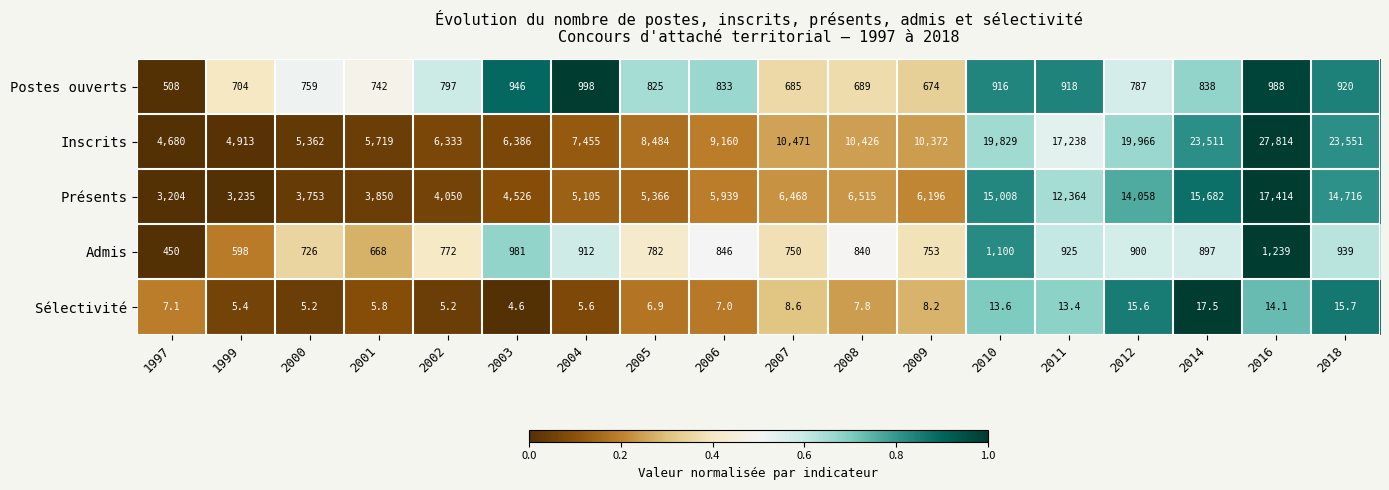

Which series has the widest spread of values?

Inscrits